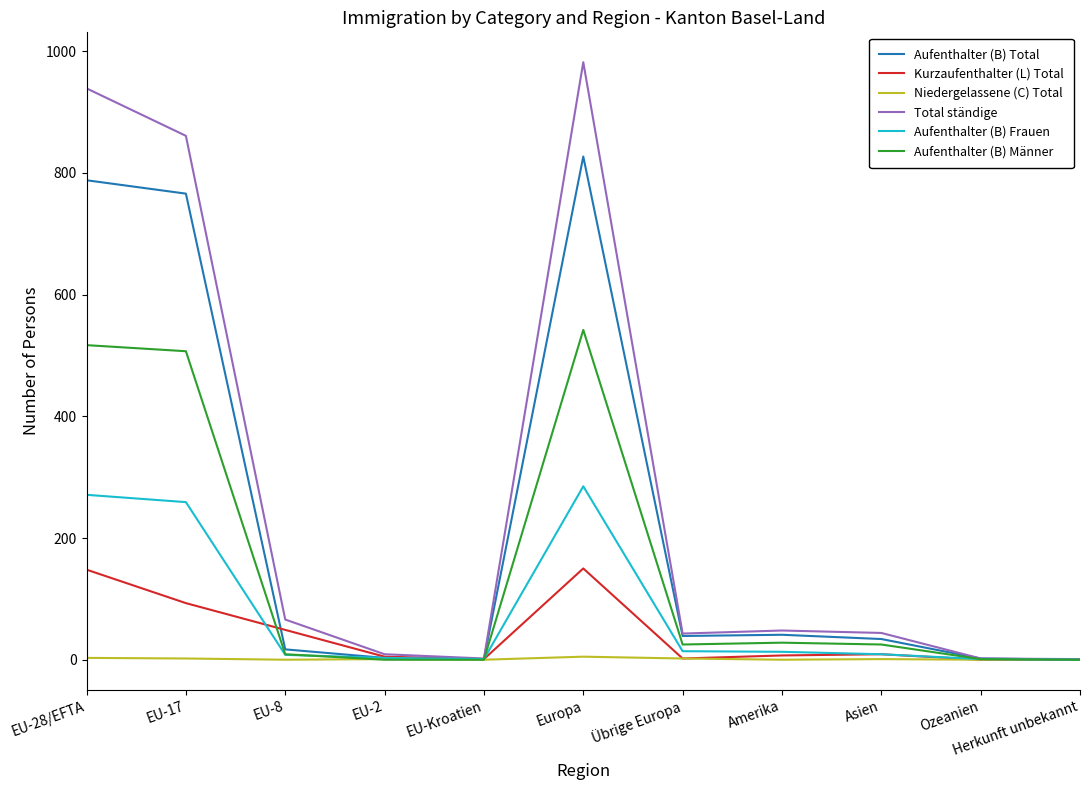

Rank the series by their maximum value, from lowest to highest.

Niedergelassene (C) Total, Kurzaufenthalter (L) Total, Aufenthalter (B) Frauen, Aufenthalter (B) Männer, Aufenthalter (B) Total, Total ständige